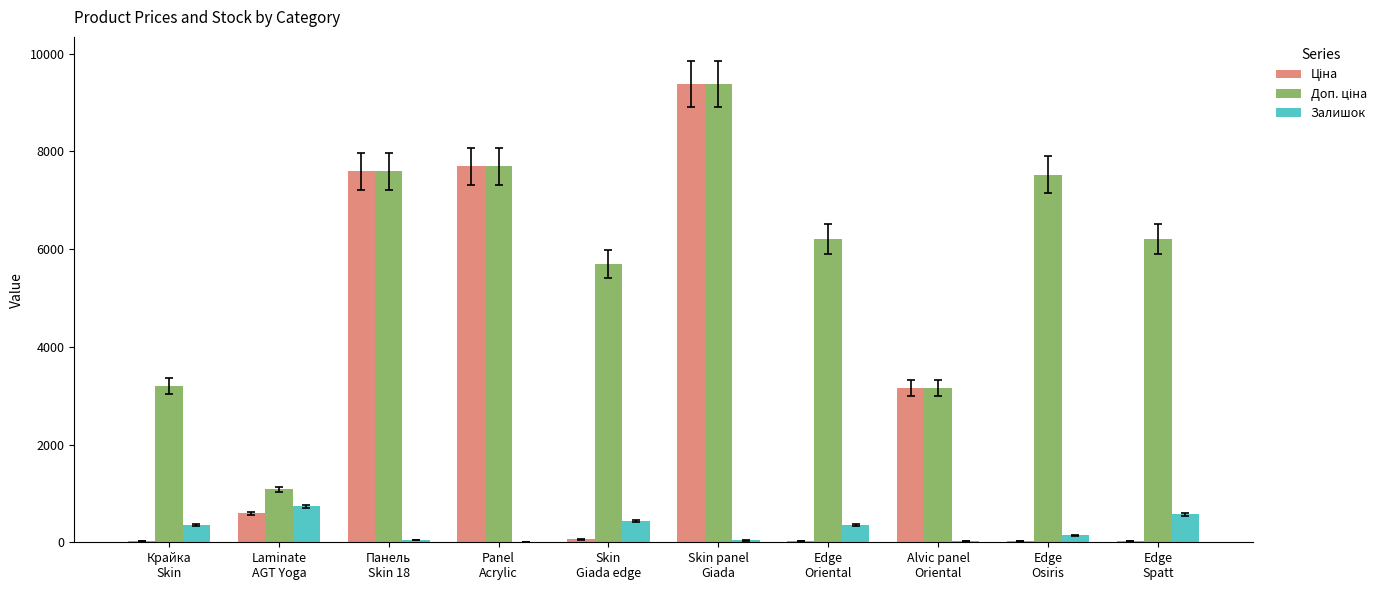

What is the sum of all Залишок values?

2715.0